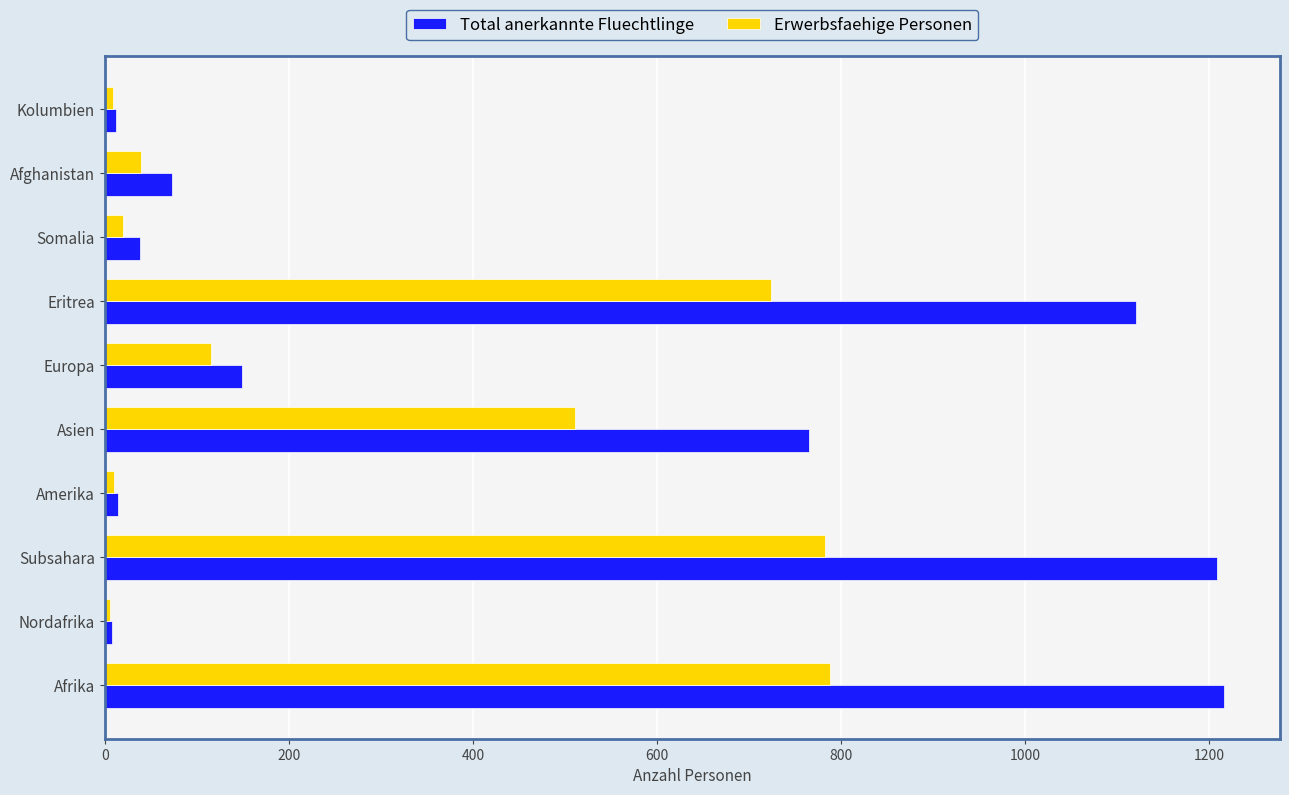

What is the sum of all Erwerbsfaehige Personen values?

3004